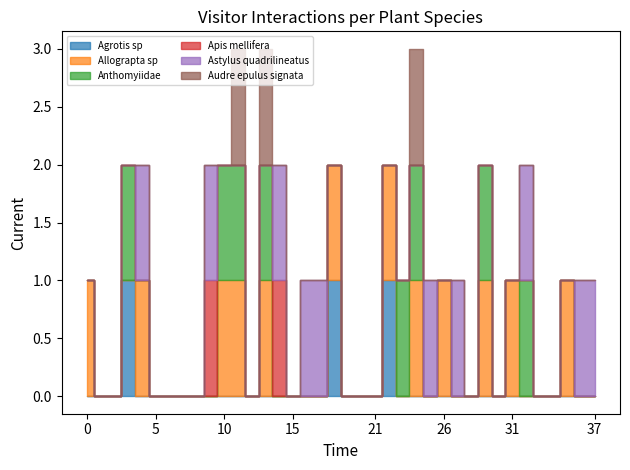

The Allograpta sp series shows 1 at Lathyrus pubescens. True or false?

False